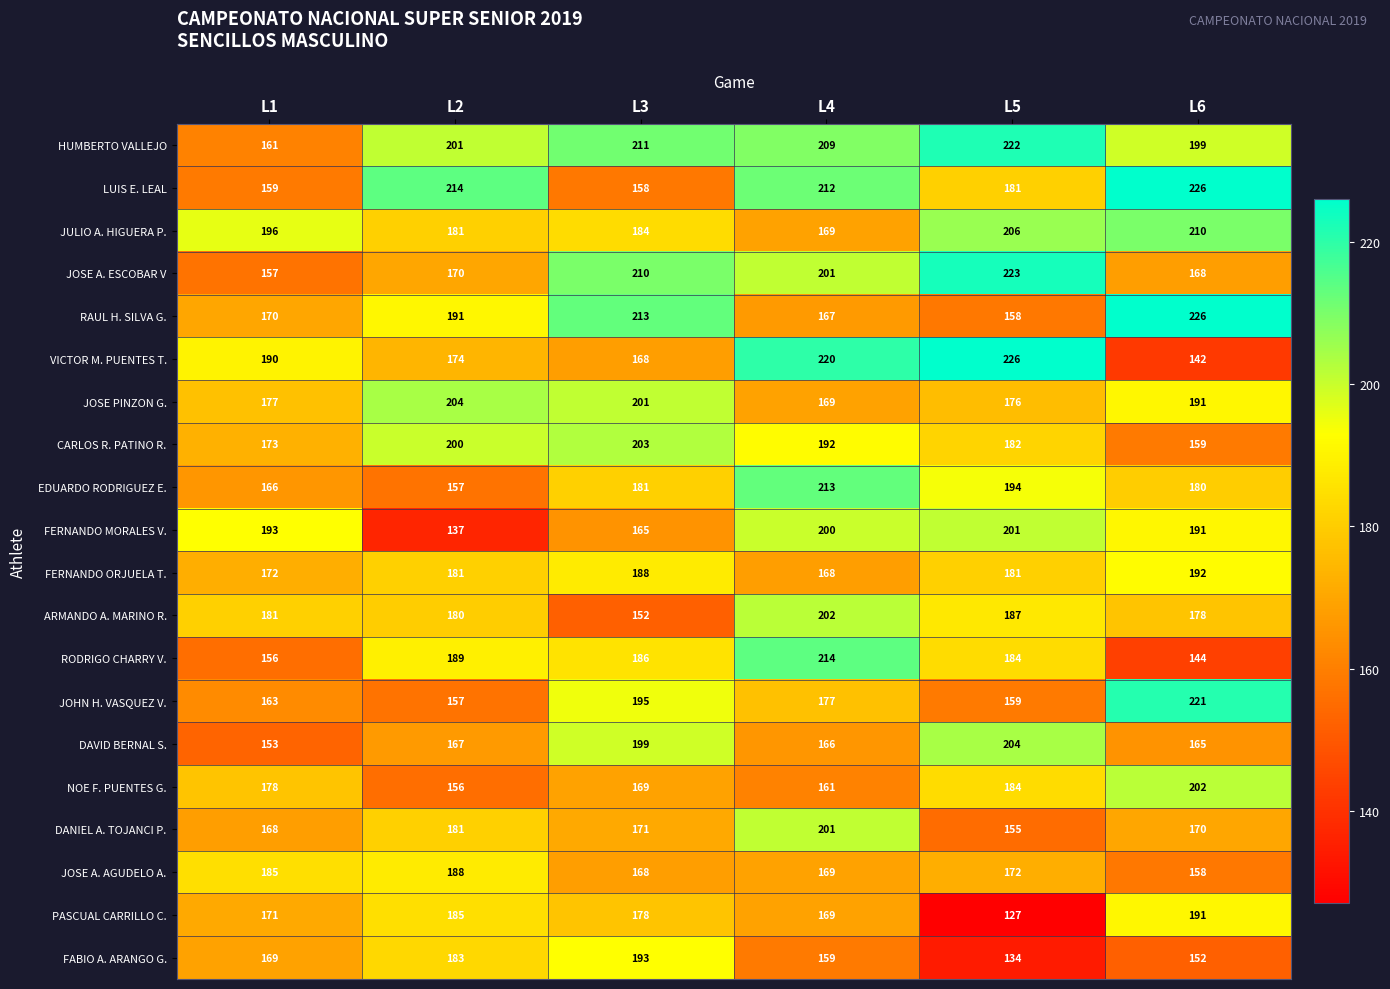

True or false: JOSE A. ESCOBAR V has a value of 168 at L6.

True